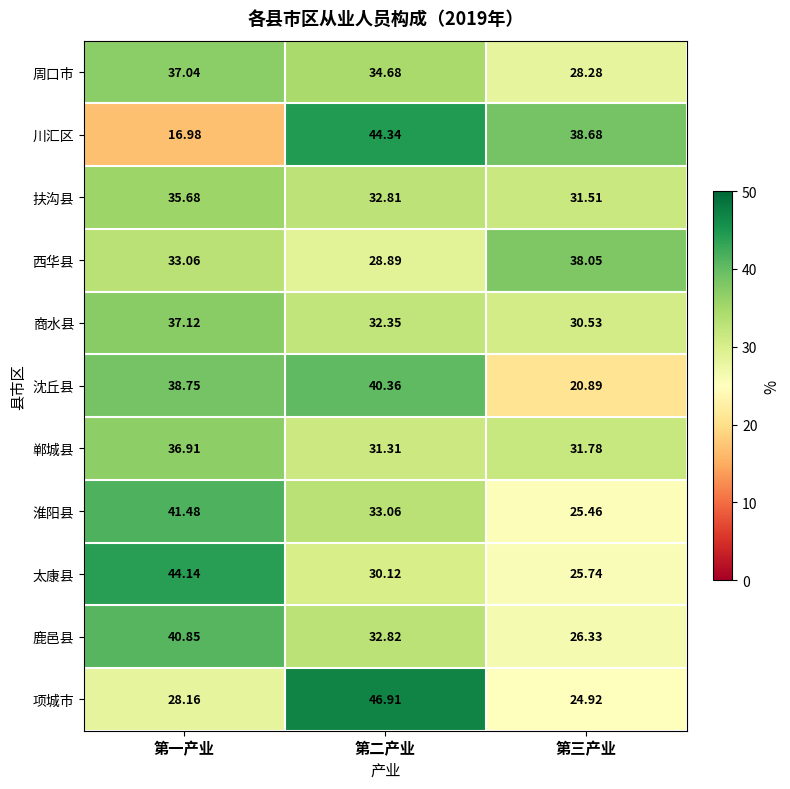

Rank the categories by 鹿邑县 value from lowest to highest.

第三产业, 第二产业, 第一产业